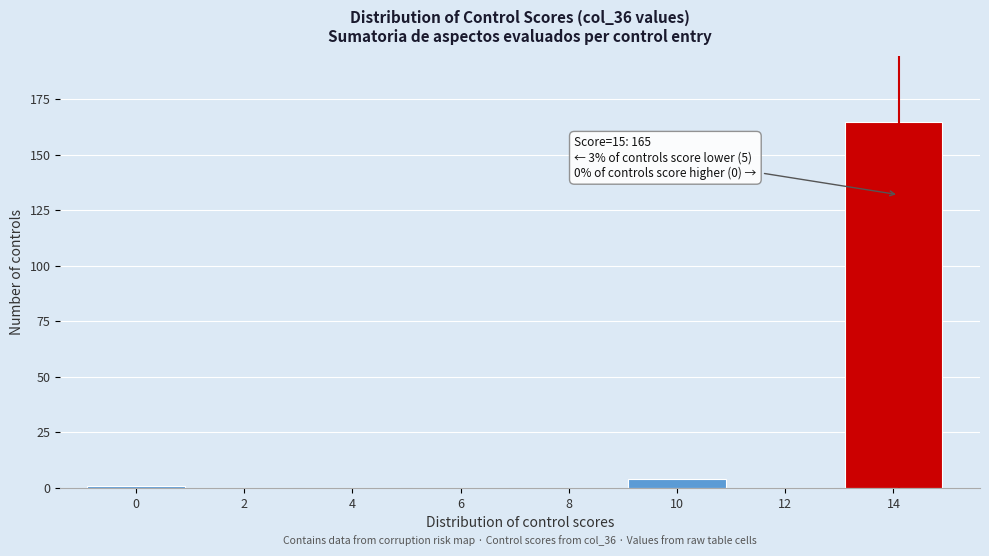

Reading left to right, list all the values displayed in this chart.

0=1	2=0	4=0	6=0	8=0	10=4	12=0	14=165